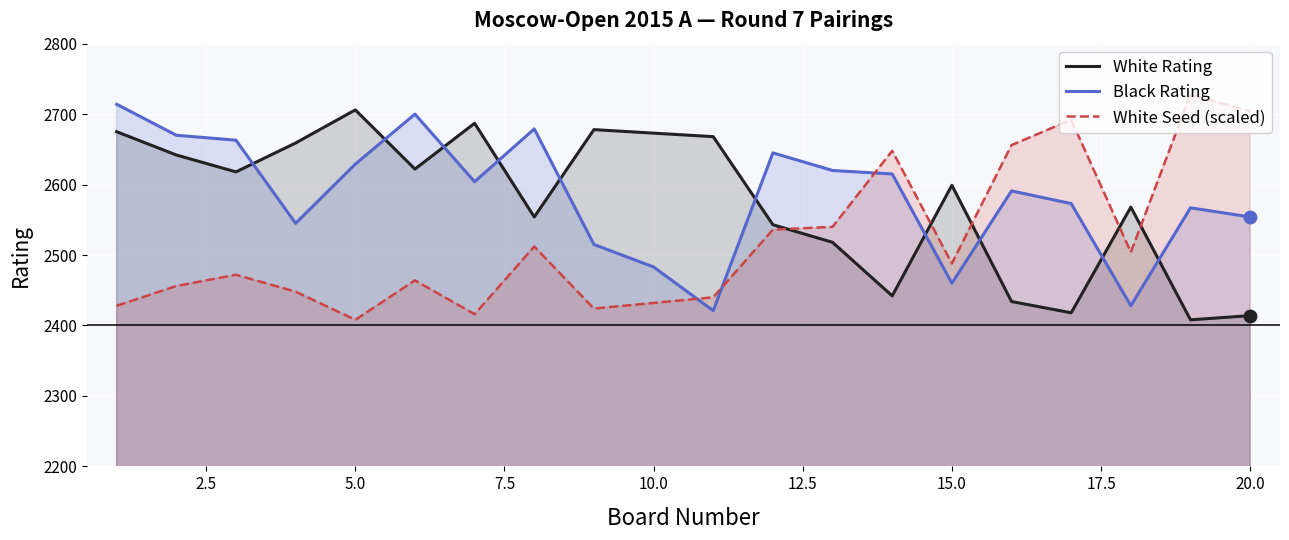

Which series reaches the minimum Y coordinate?

White Rating